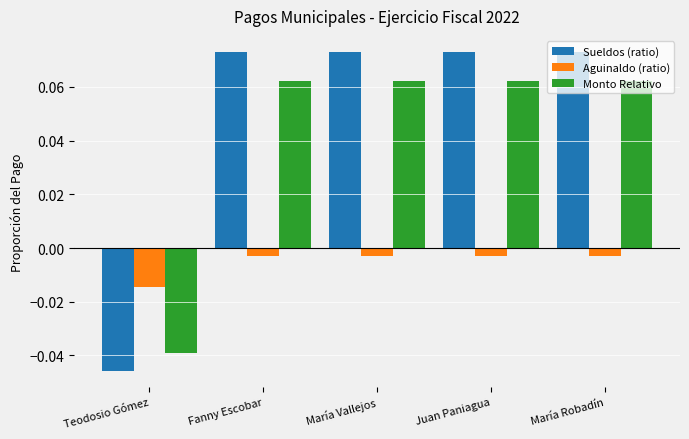

Which series changed the most between Teodosio Gómez and María Vallejos?

Sueldos (ratio)